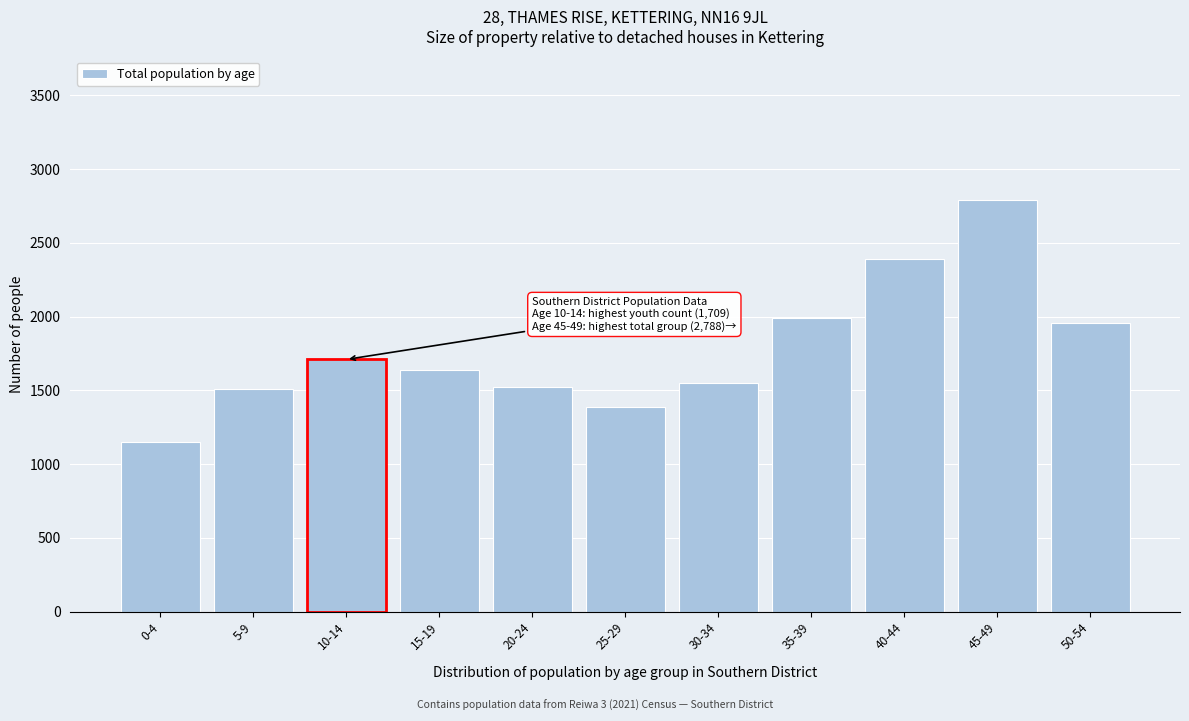

The value at 30-34 is 1550. True or false?

True